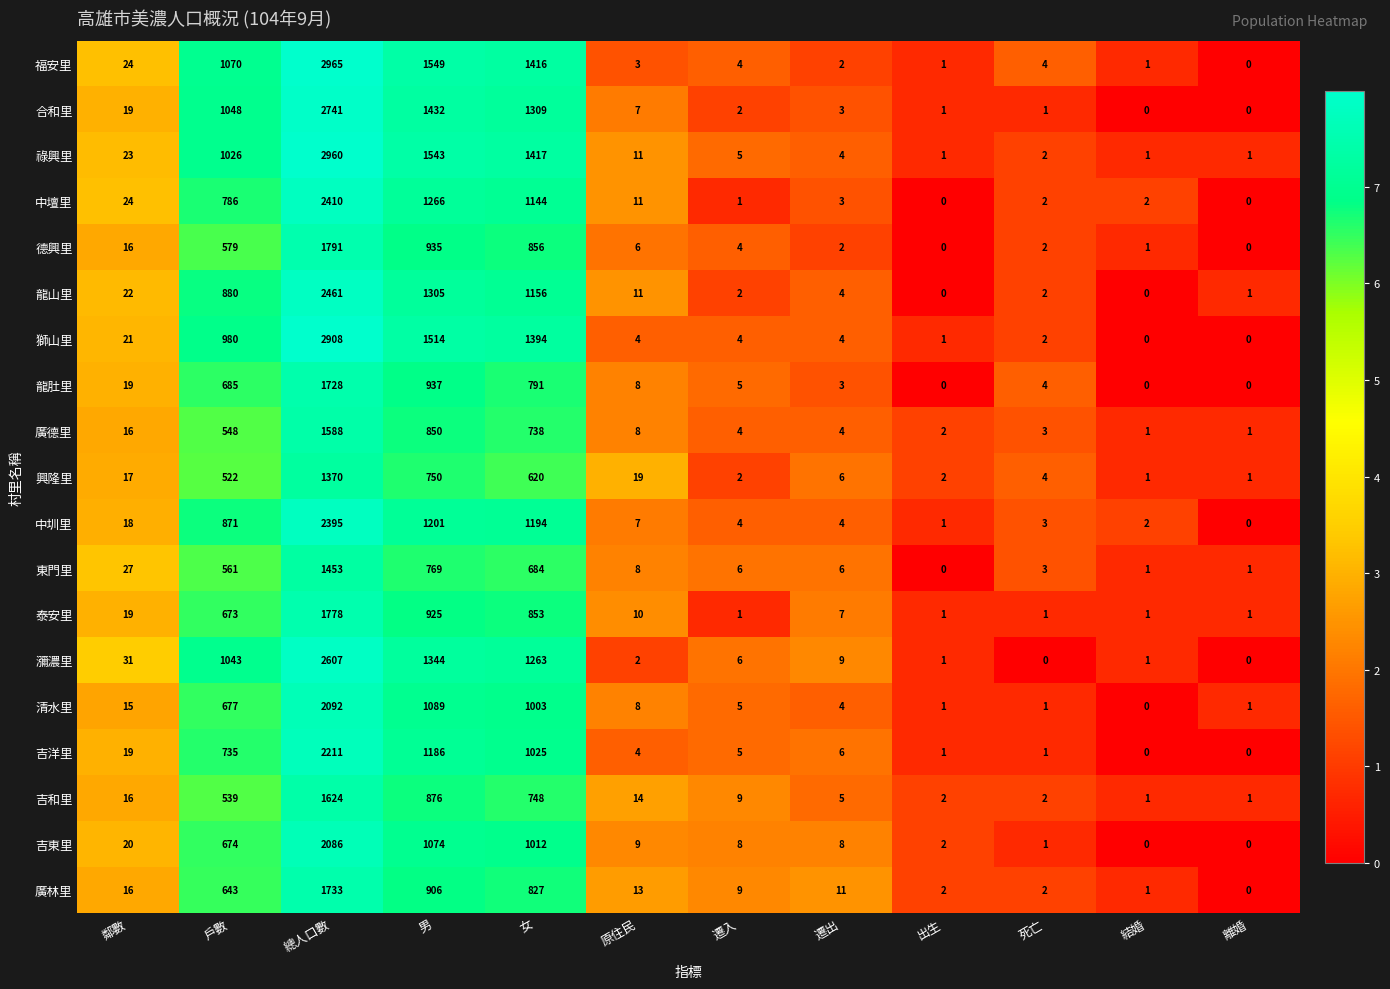

Read the 吉洋里 value at 戶數, to the nearest 50.

750